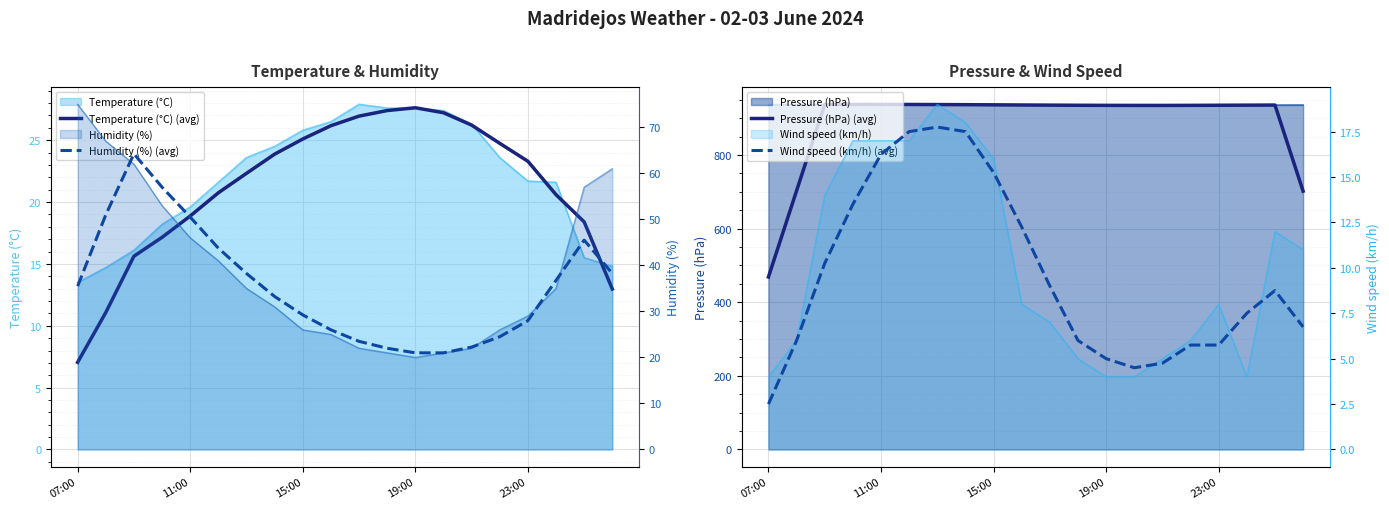

True or false: Pressure (hPa) (avg) has a value of 934.9 at 14.

True